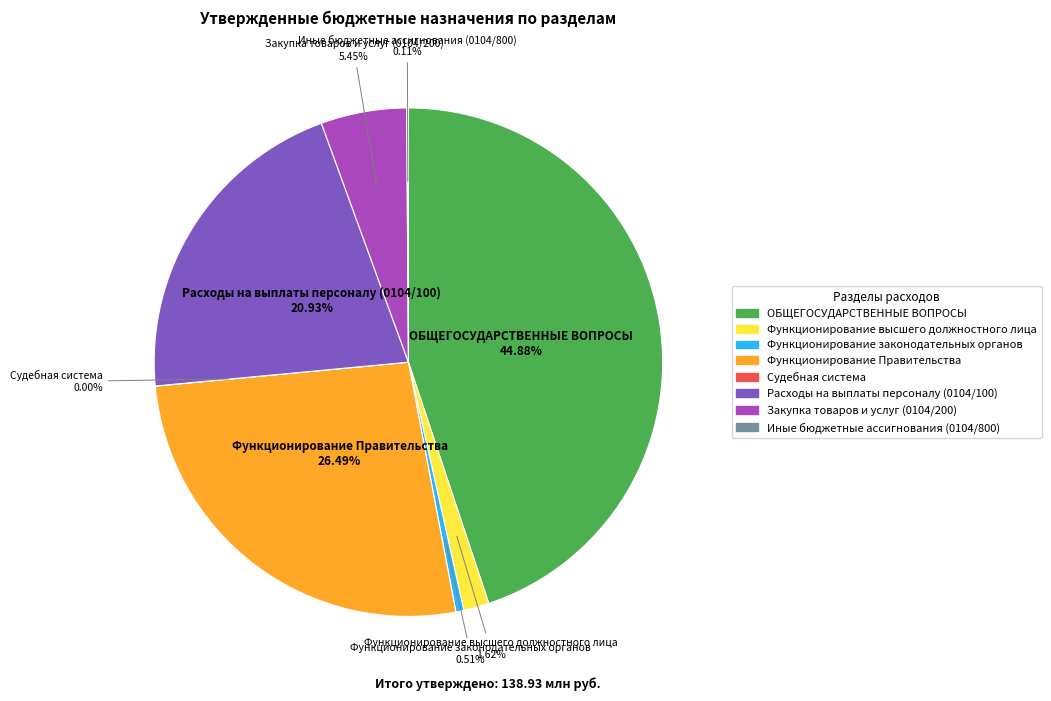

Which slice is the largest?

ОБЩЕГОСУДАРСТВЕННЫЕ ВОПРОСЫ